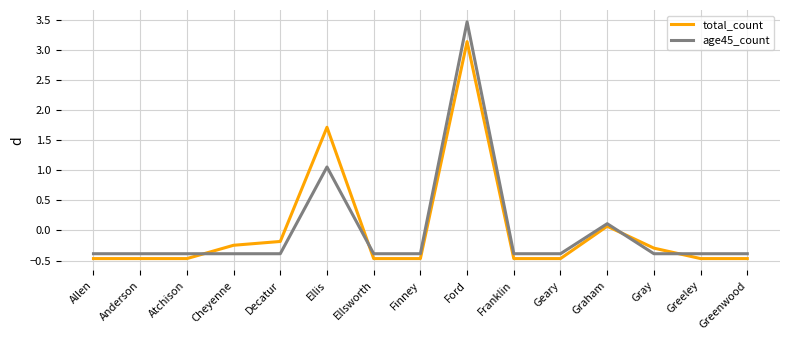

What position from the left is Anderson?

2